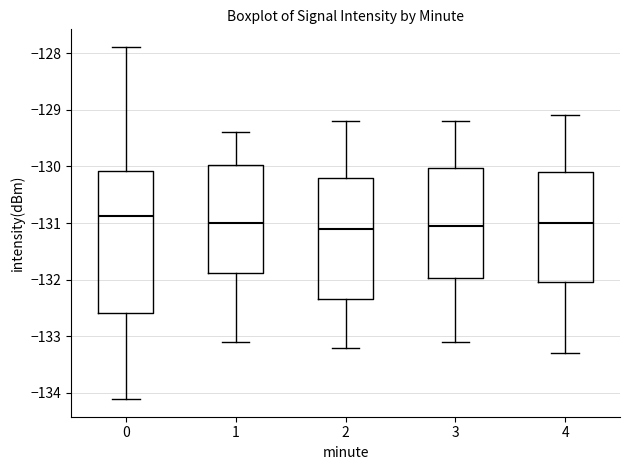

Reading left to right, read every box against the y-axis: the position of its median line, the range the box covers, and the ends of its whiskers. The values are not printed on the chart, so give them approximately, as read against the axis.

0: median -130.9, box -132.6 to -130.1, whiskers -134.1 to -127.9
1: median -131.0, box -131.9 to -130.0, whiskers -133.1 to -129.4
2: median -131.1, box -132.3 to -130.2, whiskers -133.2 to -129.2
3: median -131.0, box -132.0 to -130.0, whiskers -133.1 to -129.2
4: median -131.0, box -132.0 to -130.1, whiskers -133.3 to -129.1